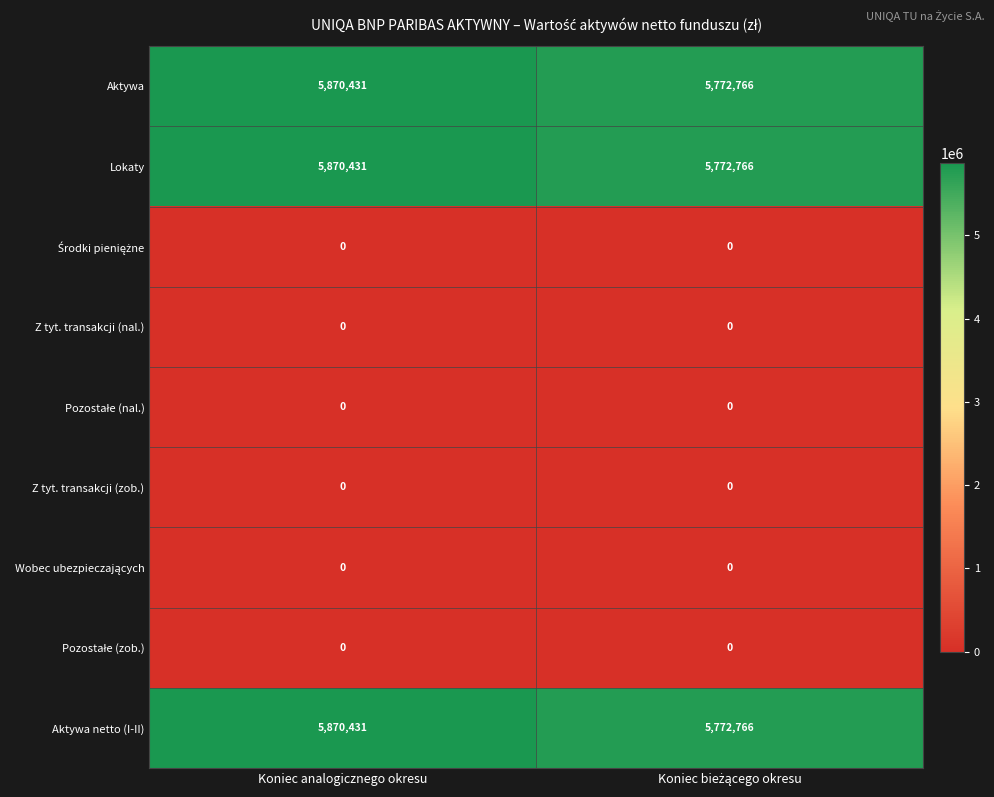

Is it true that Aktywa netto (I-II) equals 10239287 at Koniec analogicznego okresu?

False